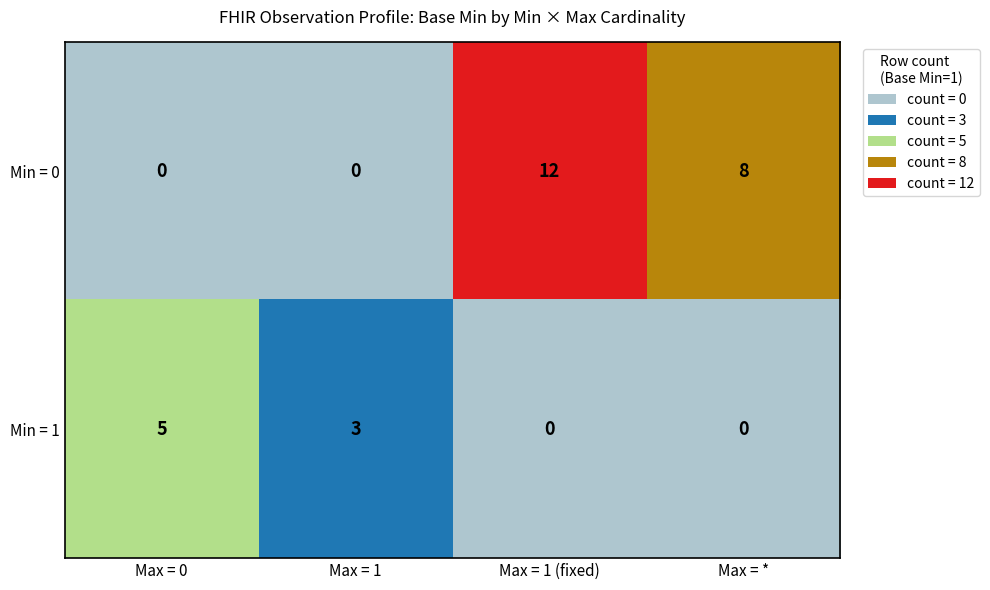

The Min = 0 series shows 13 at Max = *. True or false?

False